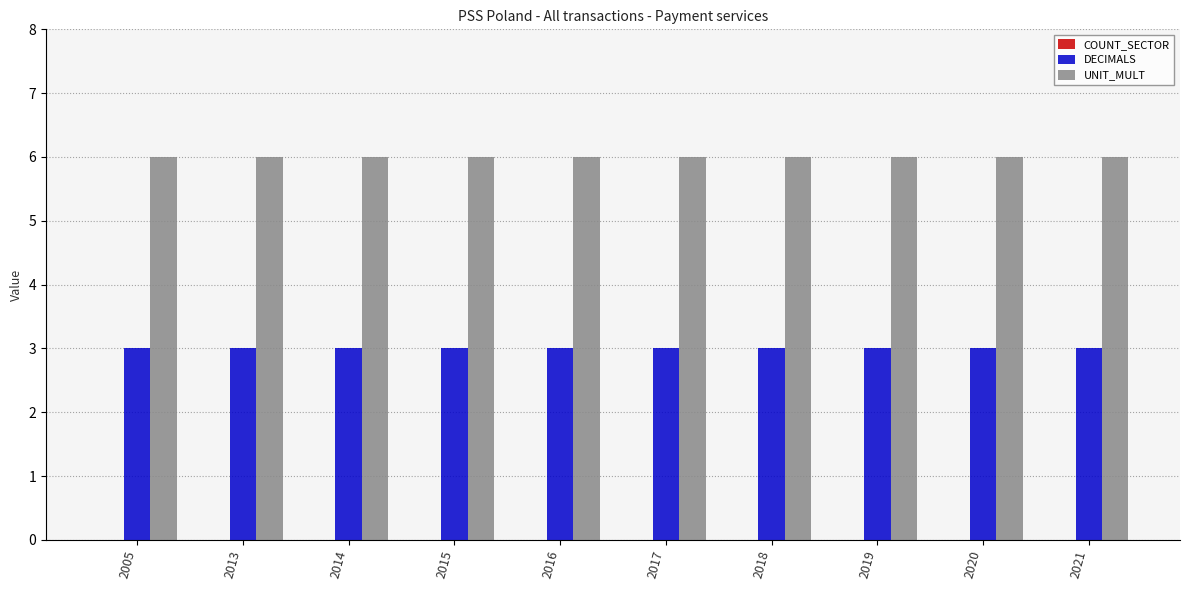

What is the highest value of the DECIMALS series?

3